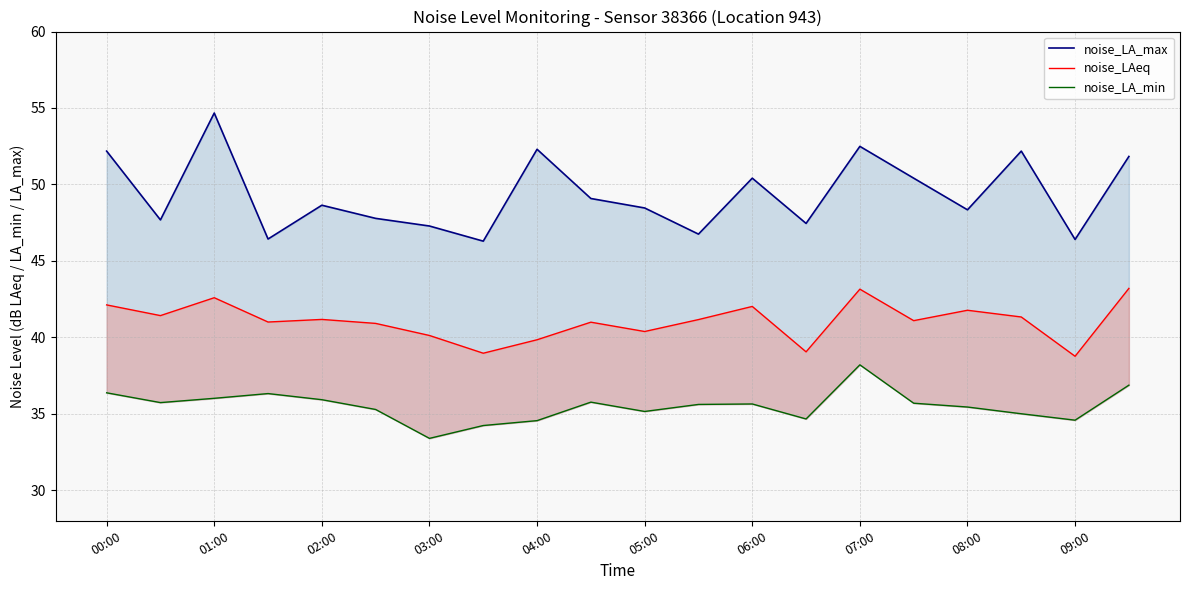

List the labels in order of noise_LAeq value, largest first.

19, 14, 02:00, 00:00, 12, 16, 01:00, 17, 04:00, 11, 15, 03:00, 09:00, 05:00, 10, 06:00, 08:00, 13, 07:00, 18